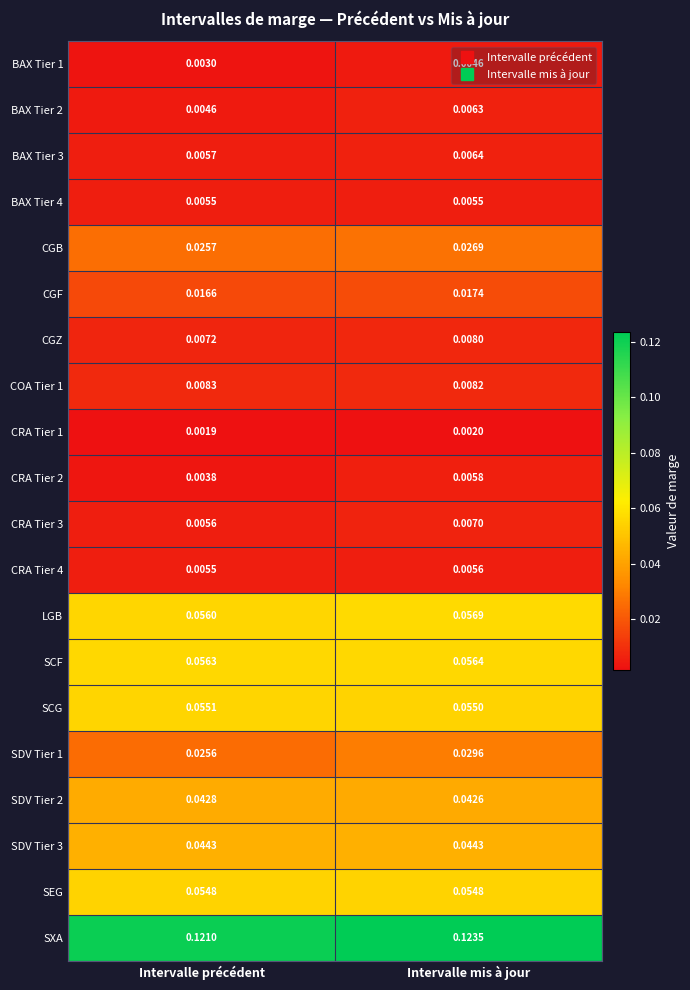

Which series has the largest total across all categories?

SXA